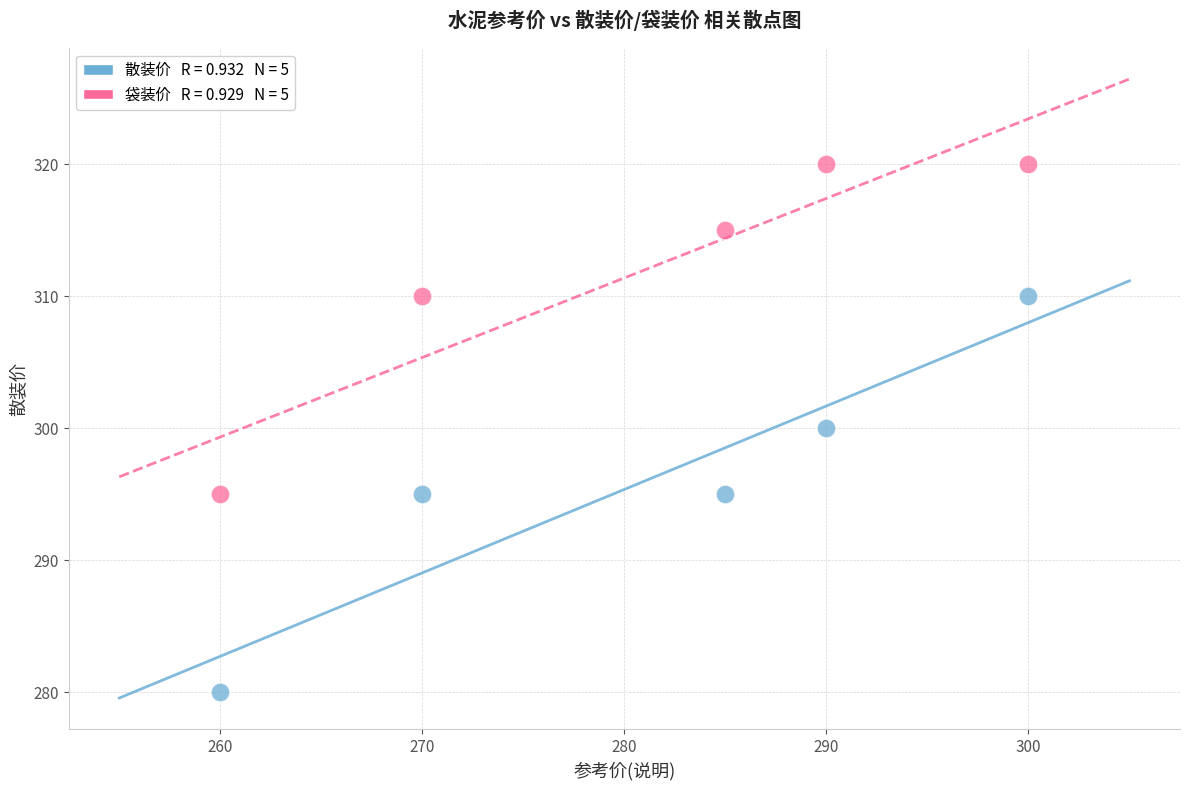

Across all data points, what is the range of Y values (max minus min)?

40